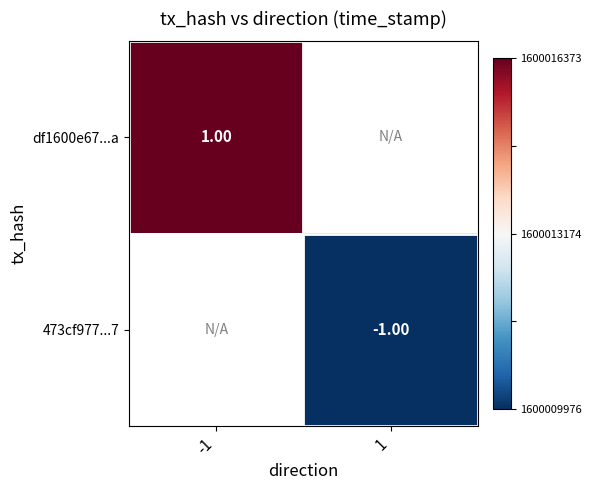

Between 1 and -1, which is larger?

-1